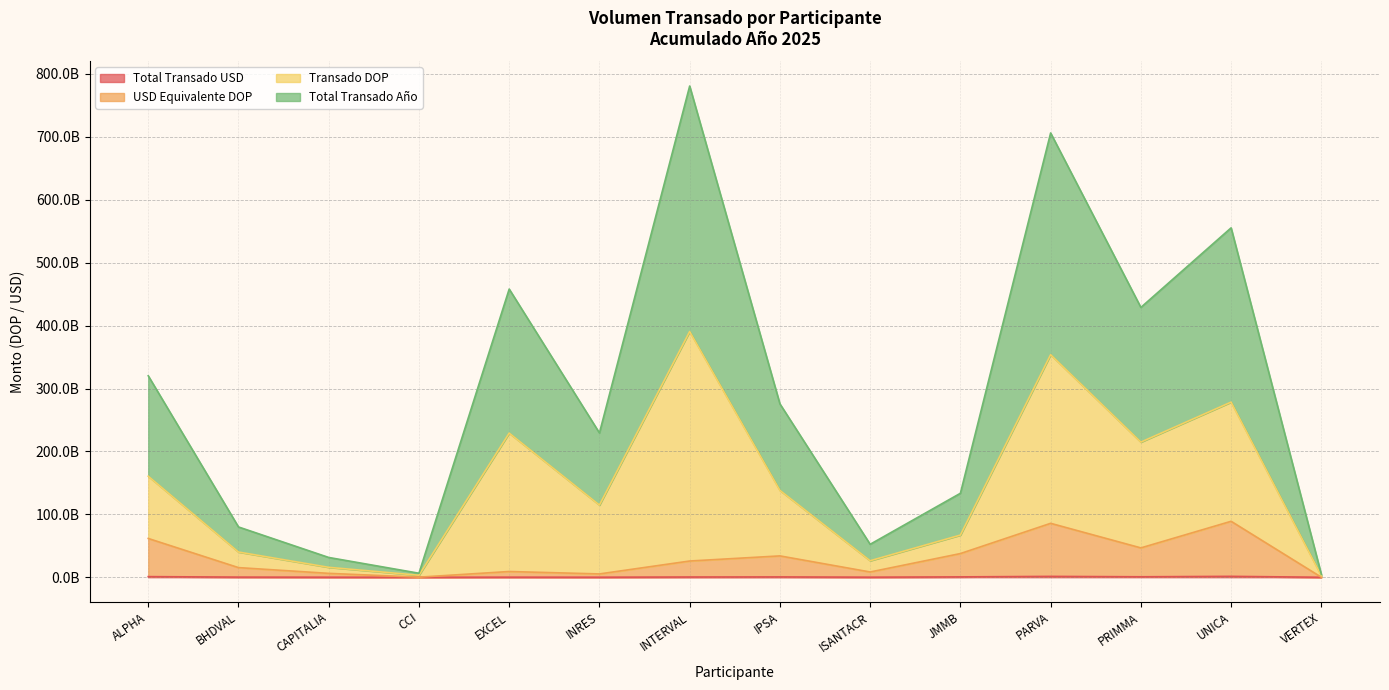

Does the chart have visible grid lines?

Yes